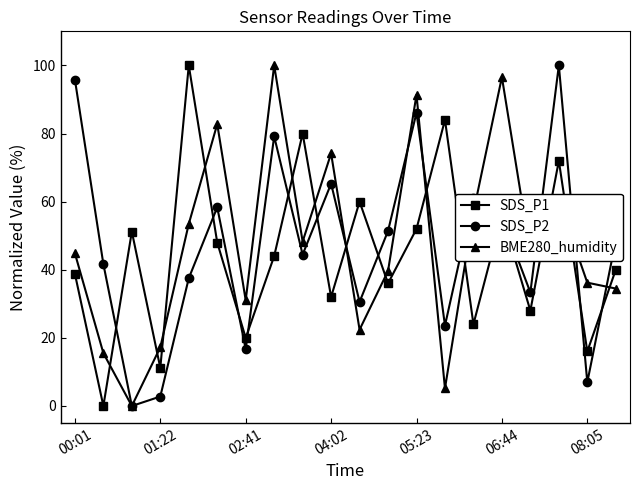

Reading left to right, what are all the values shown in this chart?

SDS_P1: 38.8	0.0	51.2	11.2	100.0	48.0	20.0	44.0	80.0	32.0	60.0	36.0	52.0	84.0	24.0	56.0	28.0	72.0	16.0	40.0
SDS_P2: 95.8	41.7	0.0	2.8	37.5	58.3	16.7	79.2	44.4	65.3	30.6	51.4	86.1	23.6	61.1	55.6	33.3	100.0	6.9	48.6
BME280_humidity: 44.8	15.5	0.0	17.2	53.4	82.8	31.0	100.0	48.3	74.1	22.4	39.7	91.4	5.2	56.9	96.6	44.8	60.3	36.2	34.5